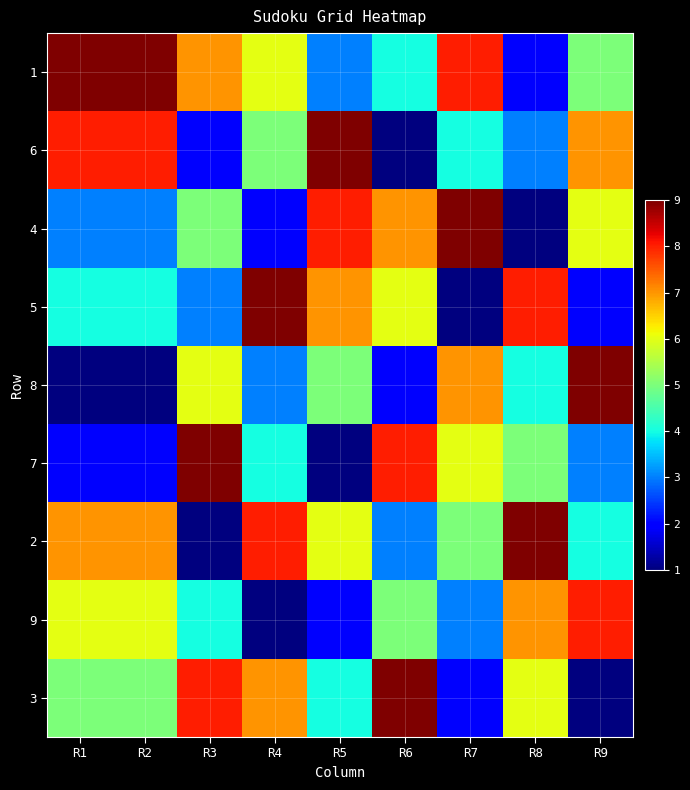

At how many categories does at least one series exceed 2?

9